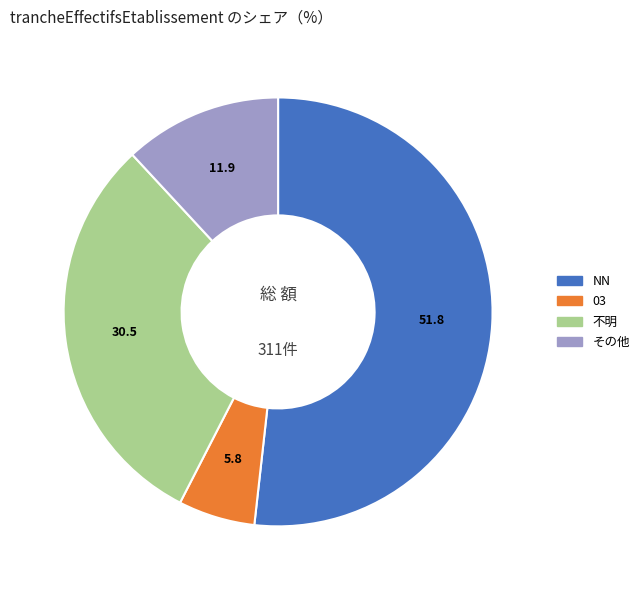

Does any single category account for the majority?

Yes